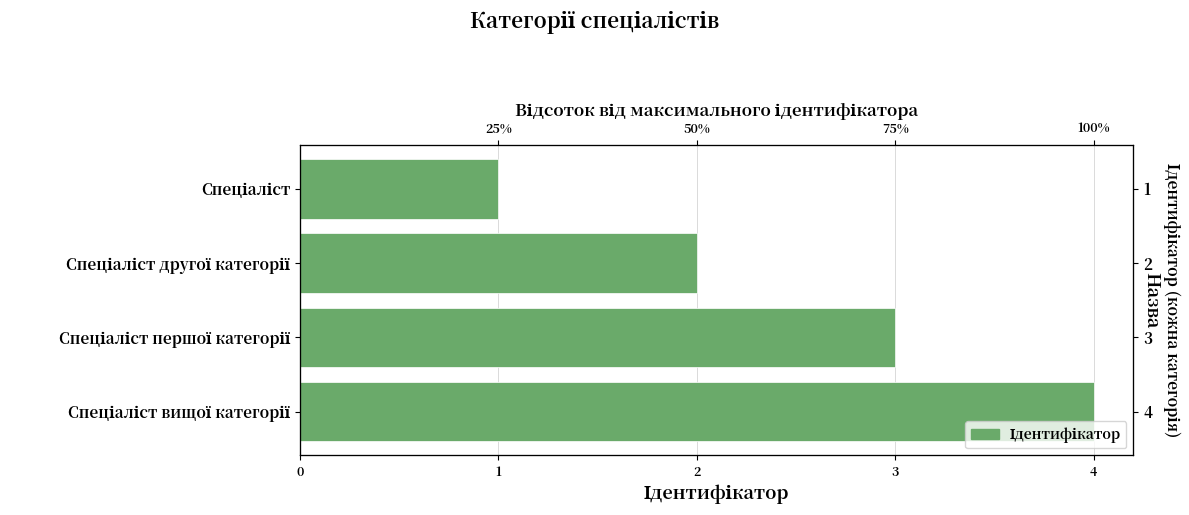

Reading right to left, what are all the values shown in this chart?

4	3	2	1